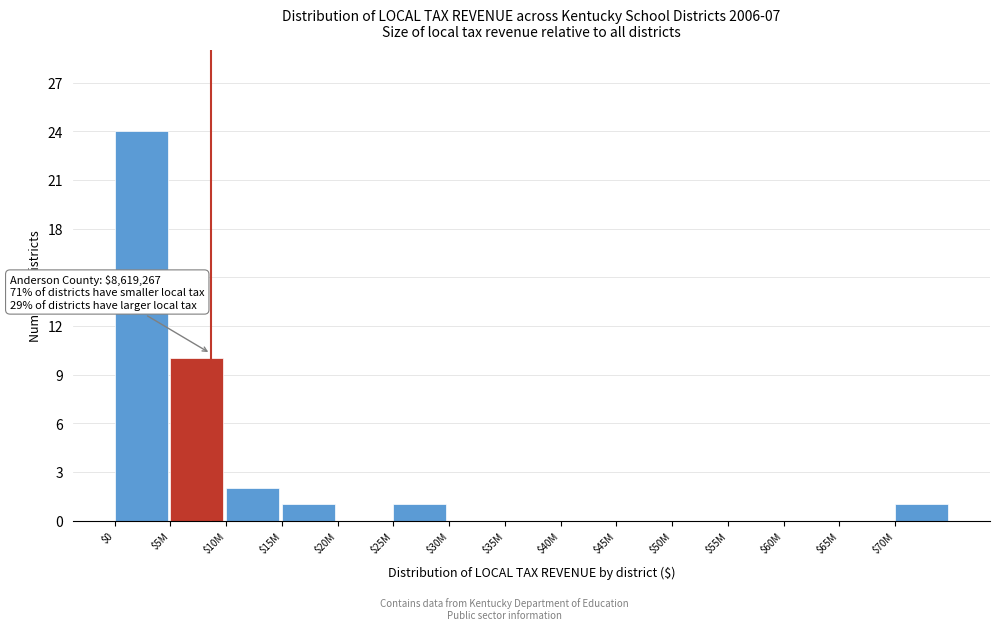

What is the maximum value shown in the chart?

24